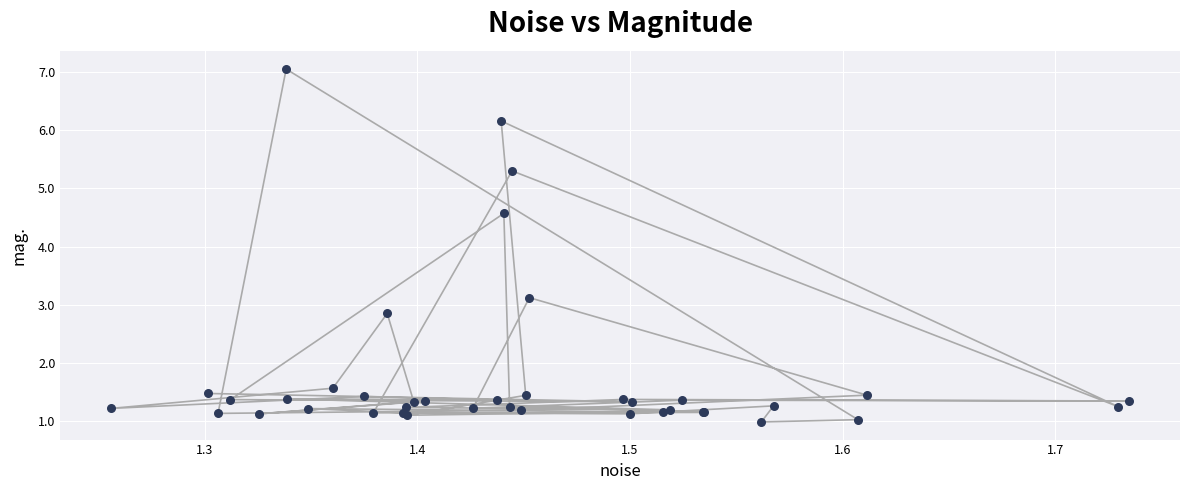

What Y value in the scatter plot is closest to 4?

4.6